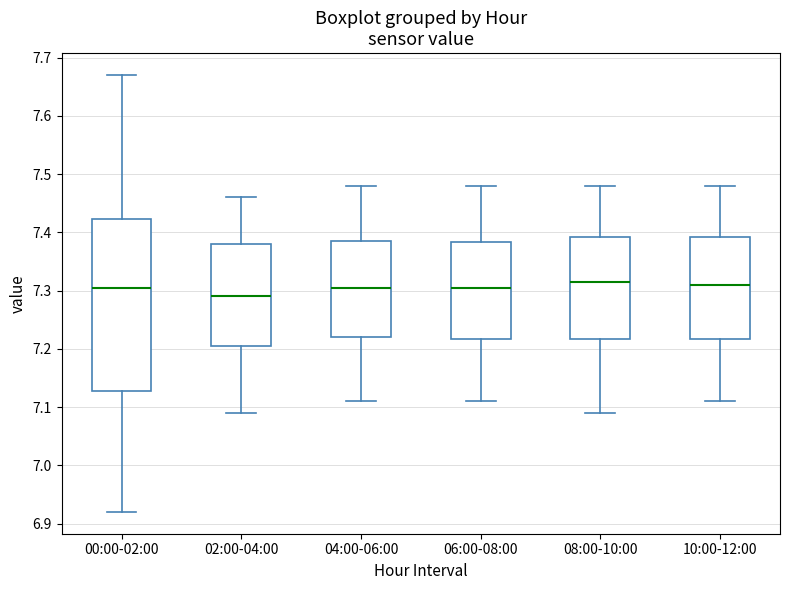

Where is the lower edge of the box for 10:00-12:00 on the y-axis? The values are not printed on the chart, so give them approximately, as read against the axis.

7.22